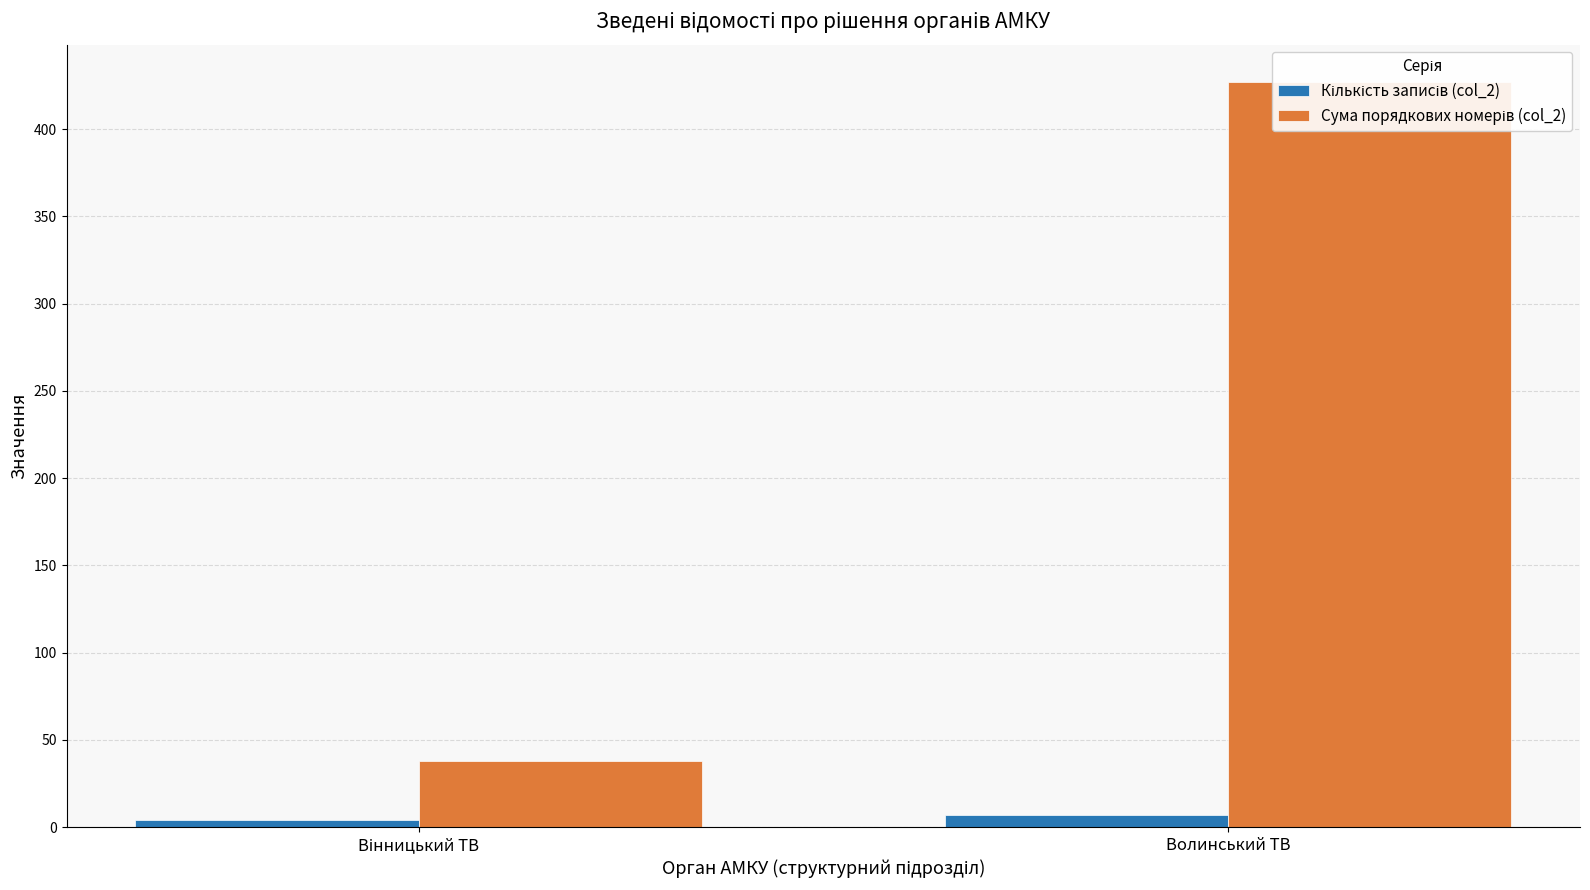

What position from the right is Вінницький ТВ?

2